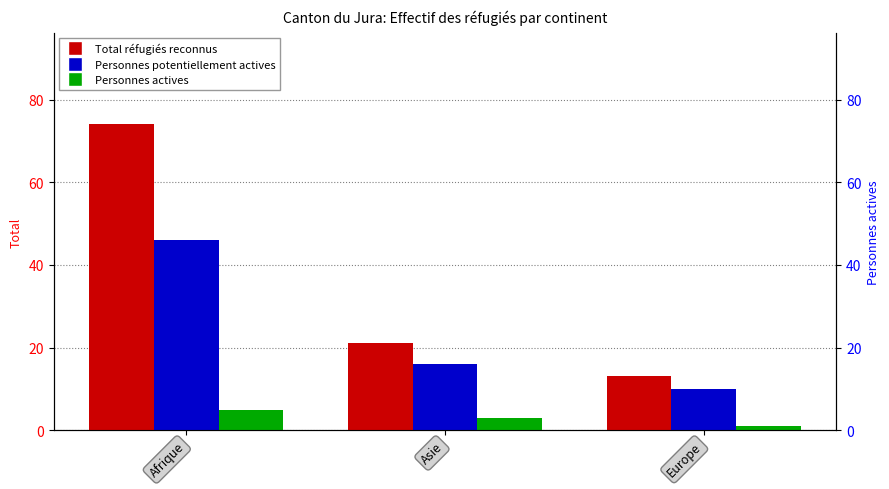

Reading left to right, extract all data points from this chart.

Total réfugiés reconnus: Afrique=74	Asie=21	Europe=13
Personnes potentiellement actives: Afrique=46	Asie=16	Europe=10
Personnes actives: Afrique=5	Asie=3	Europe=1